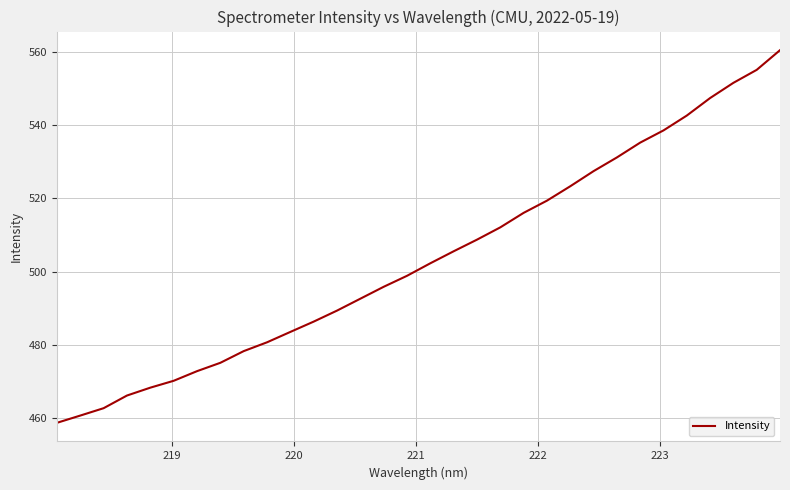

What is the minimum value shown in the chart?

458.8